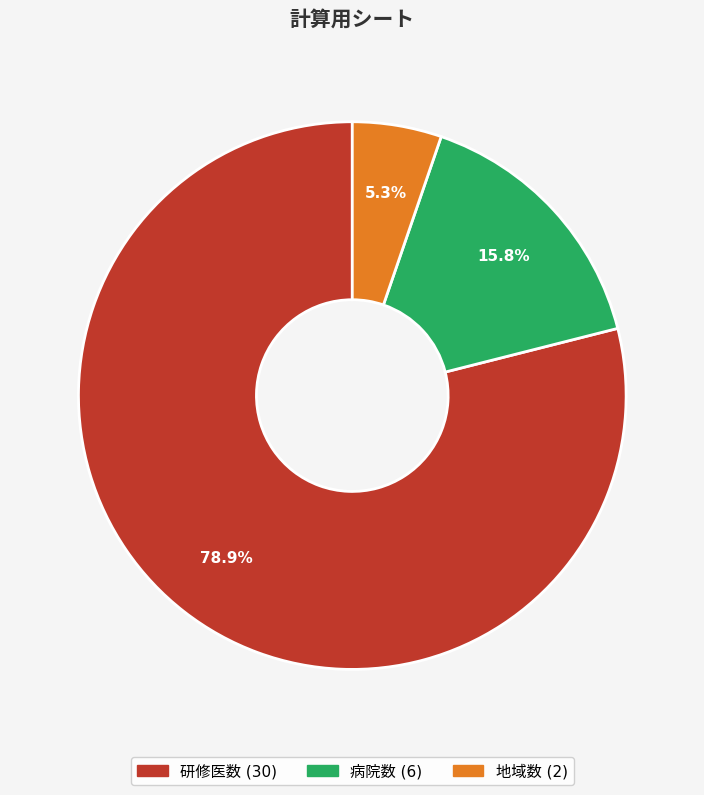

Is there a majority slice in this chart?

Yes